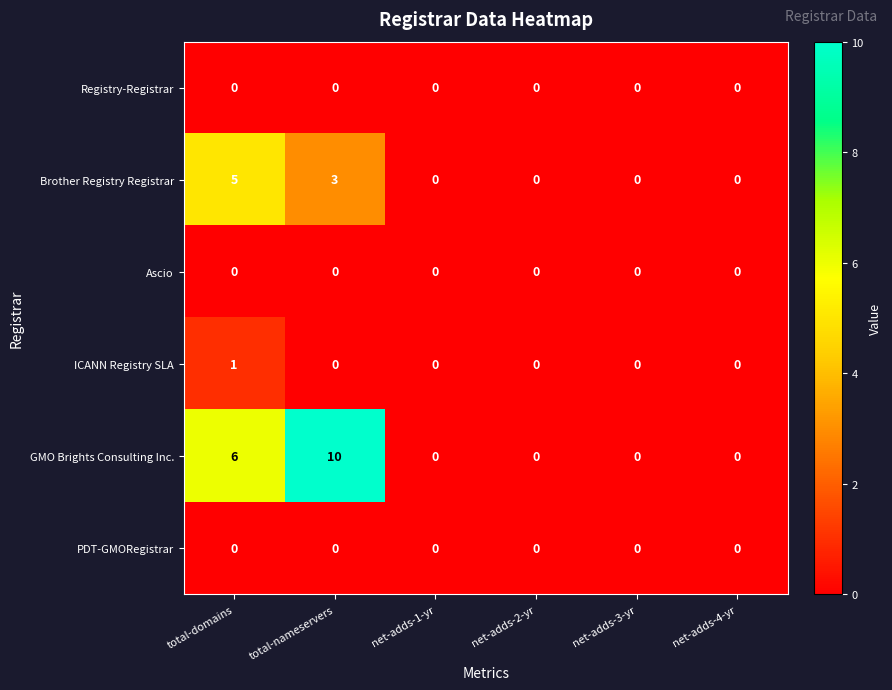

Which series has the largest range (max minus min)?

GMO Brights Consulting Inc.